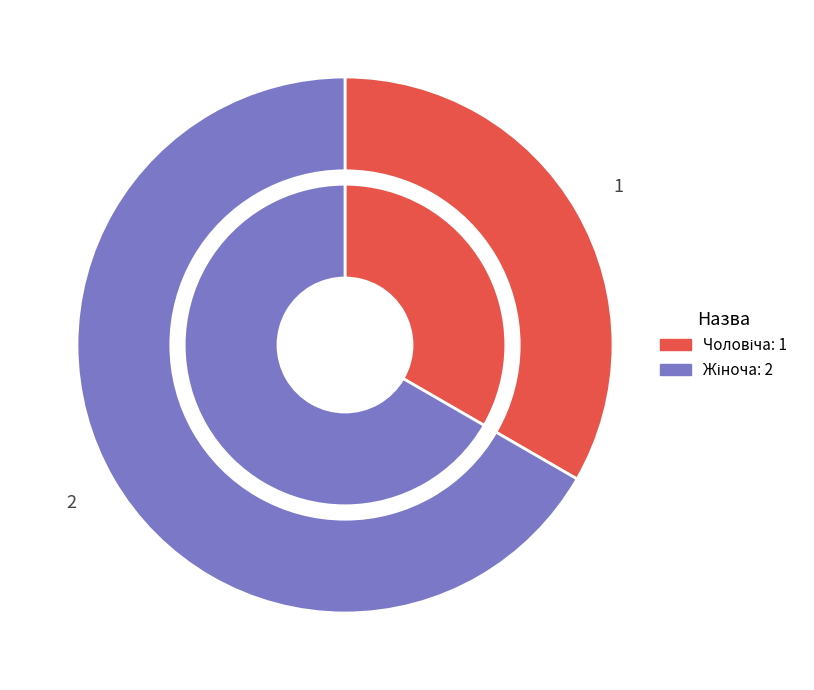

To the nearest percent, what portion does Жіноча represent?

67%